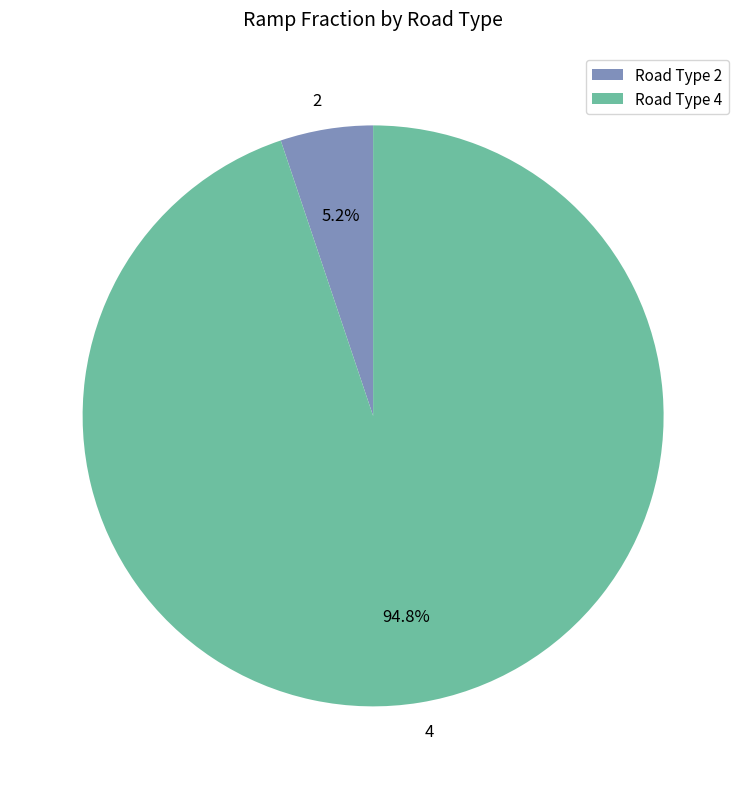

Combined, what portion of the pie is 4 and 2?

100.0%